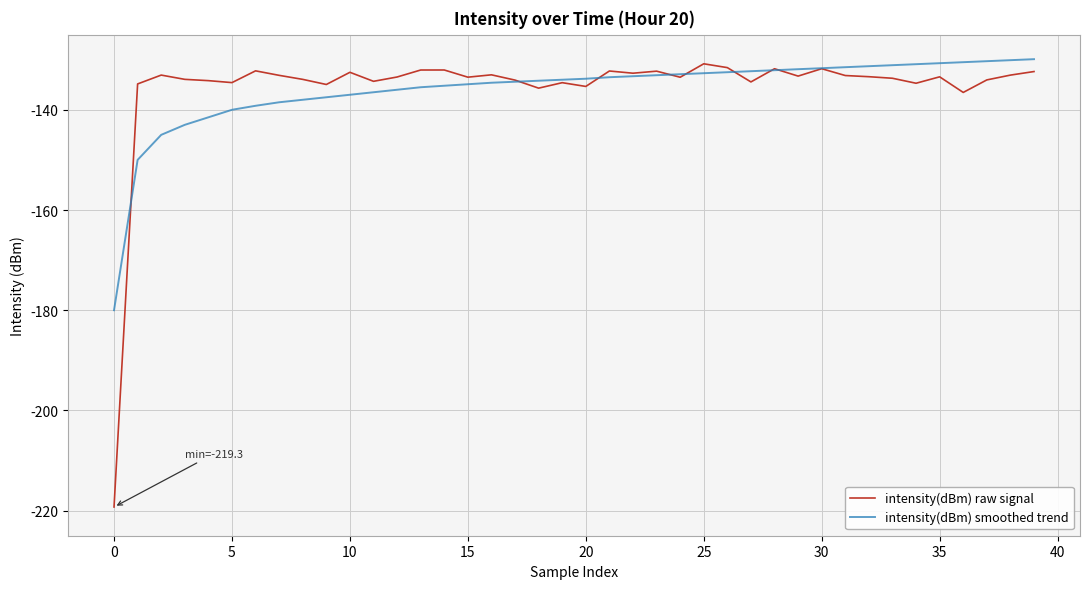

Which series has the widest spread of values?

intensity(dBm) raw signal